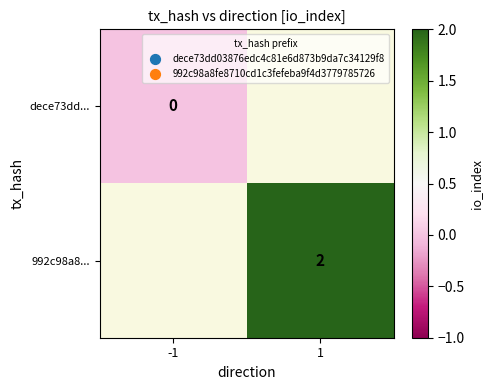

At how many categories does at least one series exceed 0?

1